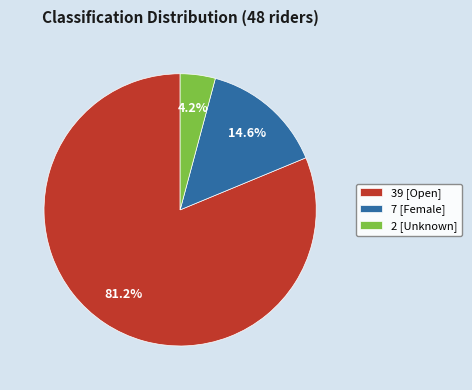

Is there a majority slice in this chart?

Yes